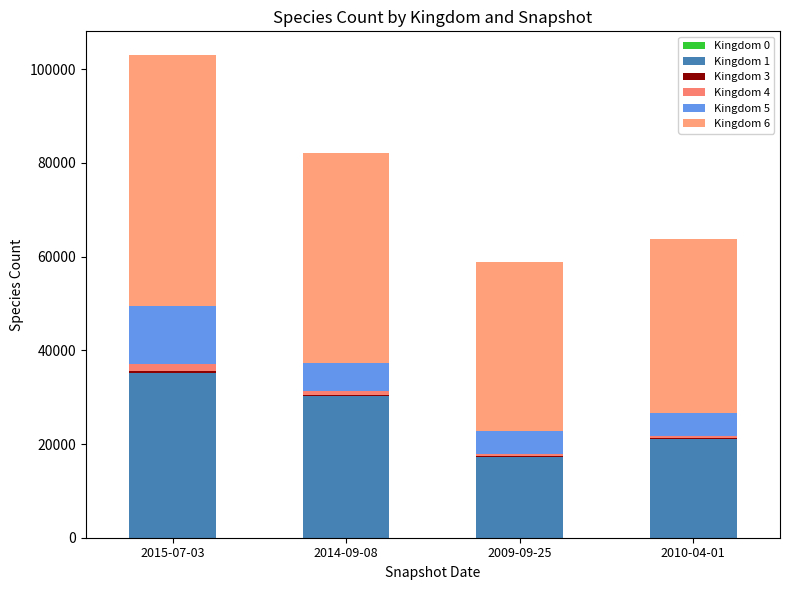

Which series has the largest total across all categories?

Kingdom 6